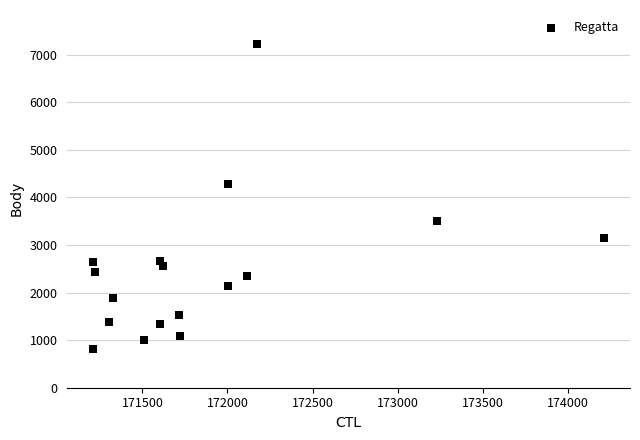

What Y value in the scatter plot is closest to 4011?

4290